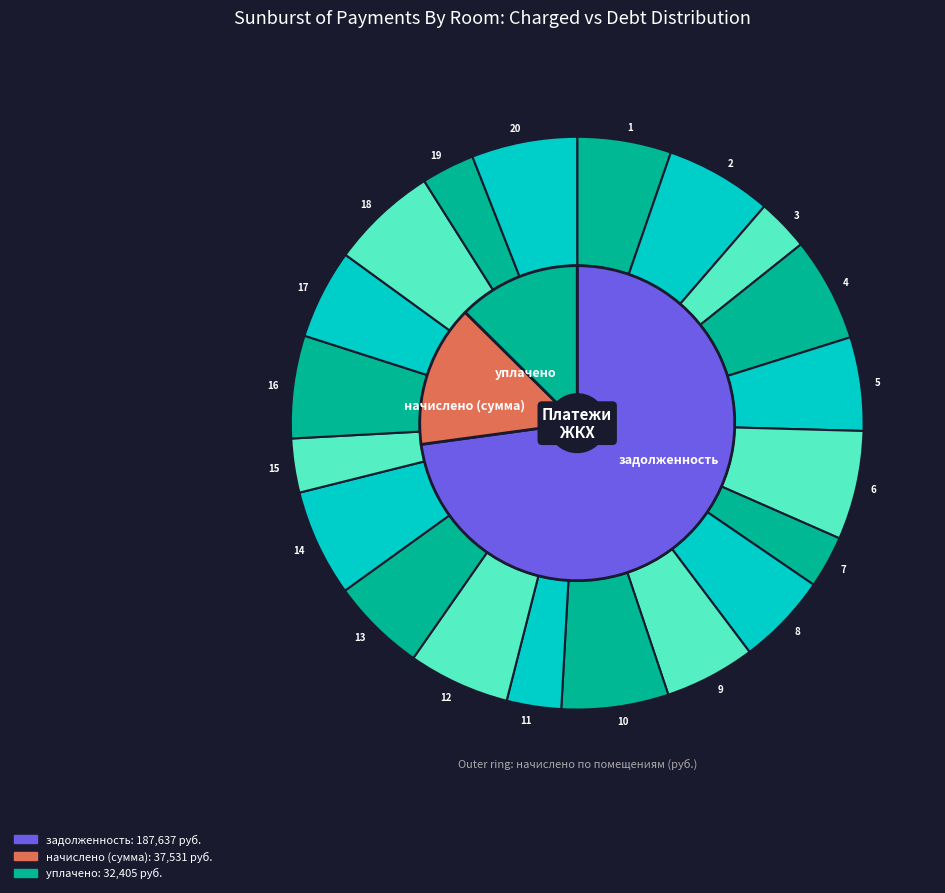

Does 2 account for over 50% of the chart?

No